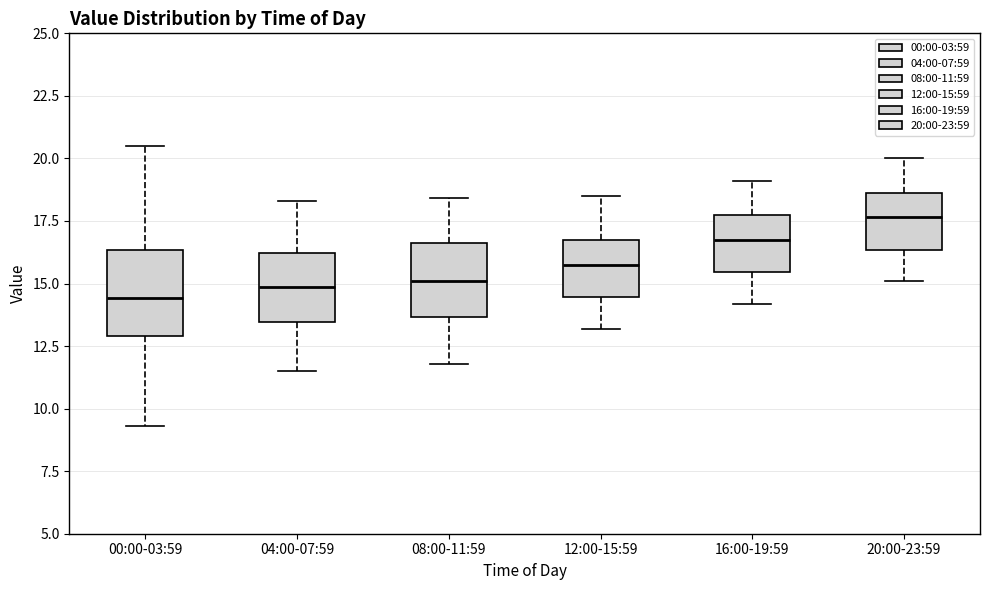

Comparing the boxes themselves (not the whiskers), which one is the tallest?

00:00-03:59